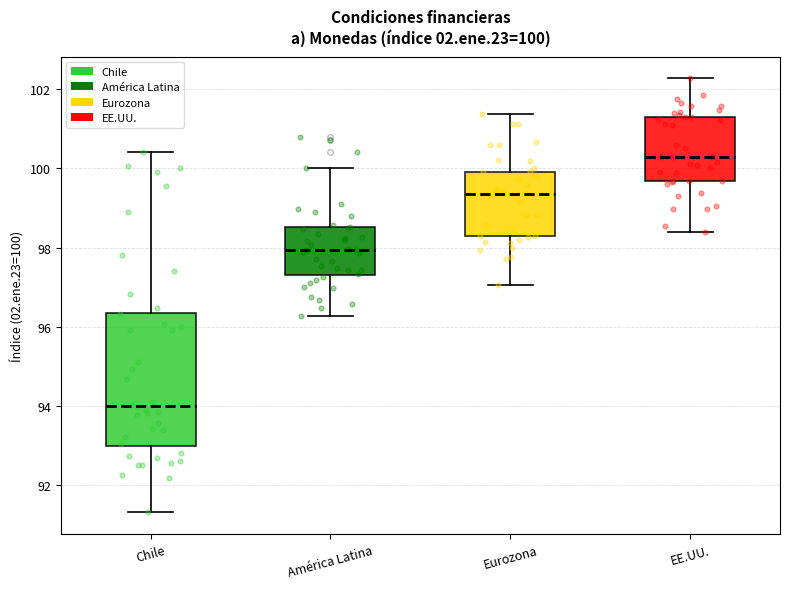

Which box is the tallest, from its lower edge to its upper edge?

Chile